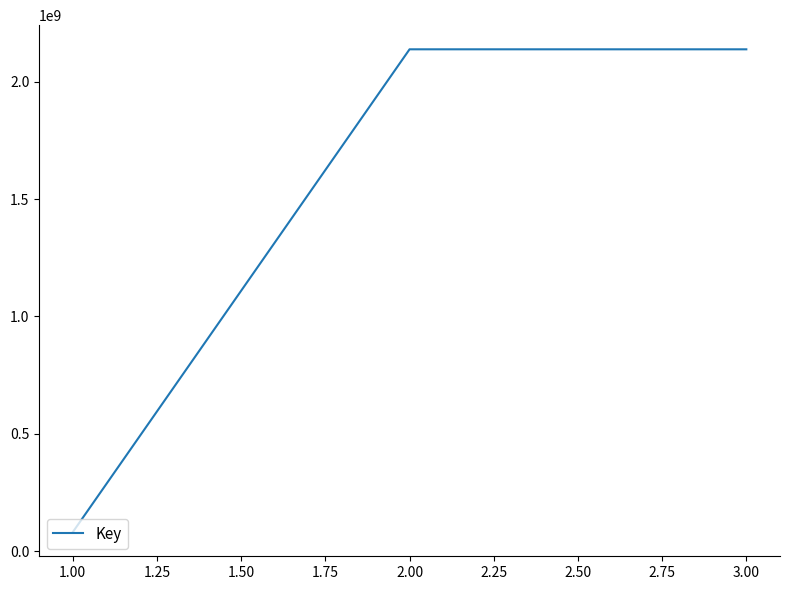

What is the difference between the maximum and minimum values?

2056037609